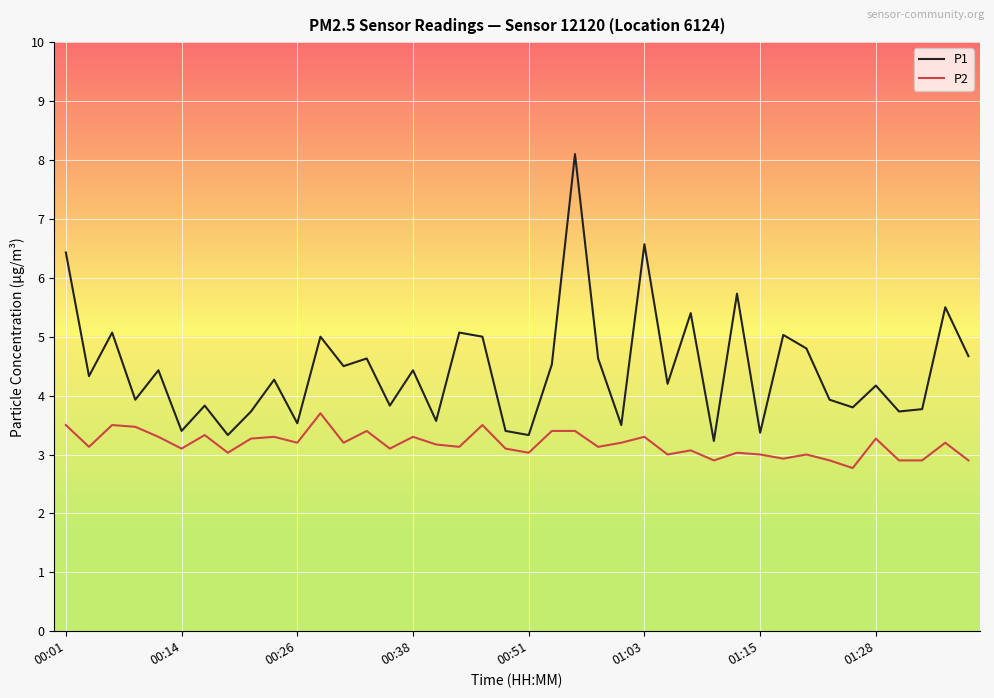

What is the average value of the P2 series?

3.2